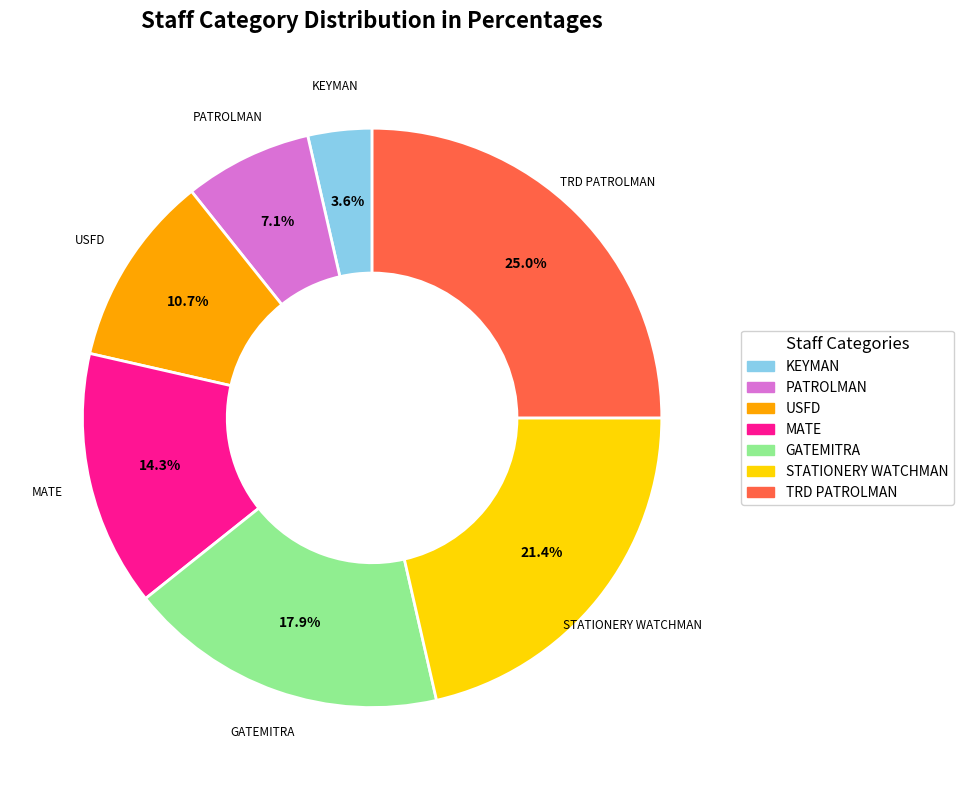

What is the ratio of the value at STATIONERY WATCHMAN to the value at GATEMITRA?

1.2